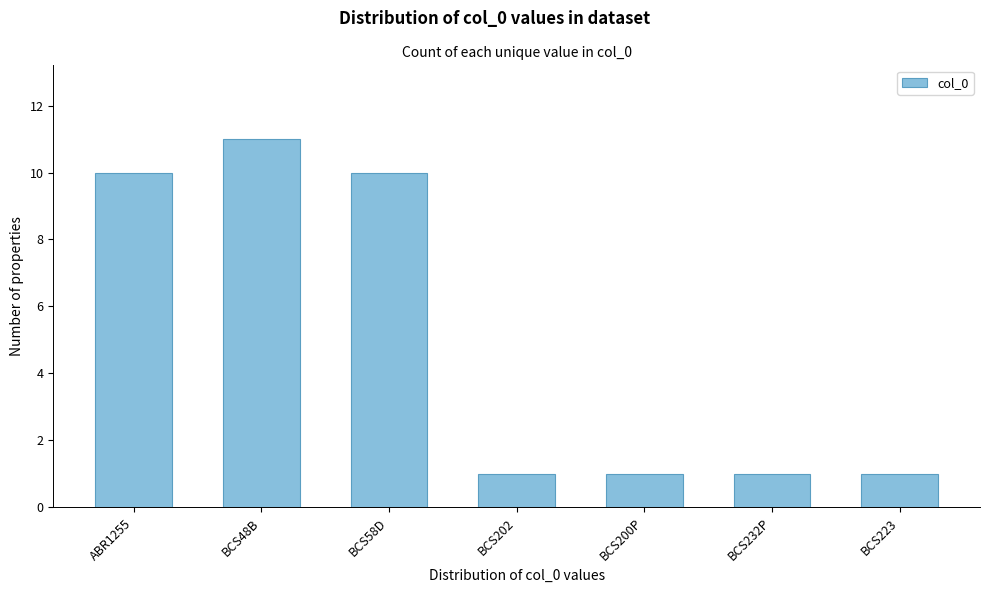

Reading left to right, list all the values displayed in this chart.

10	11	10	1	1	1	1